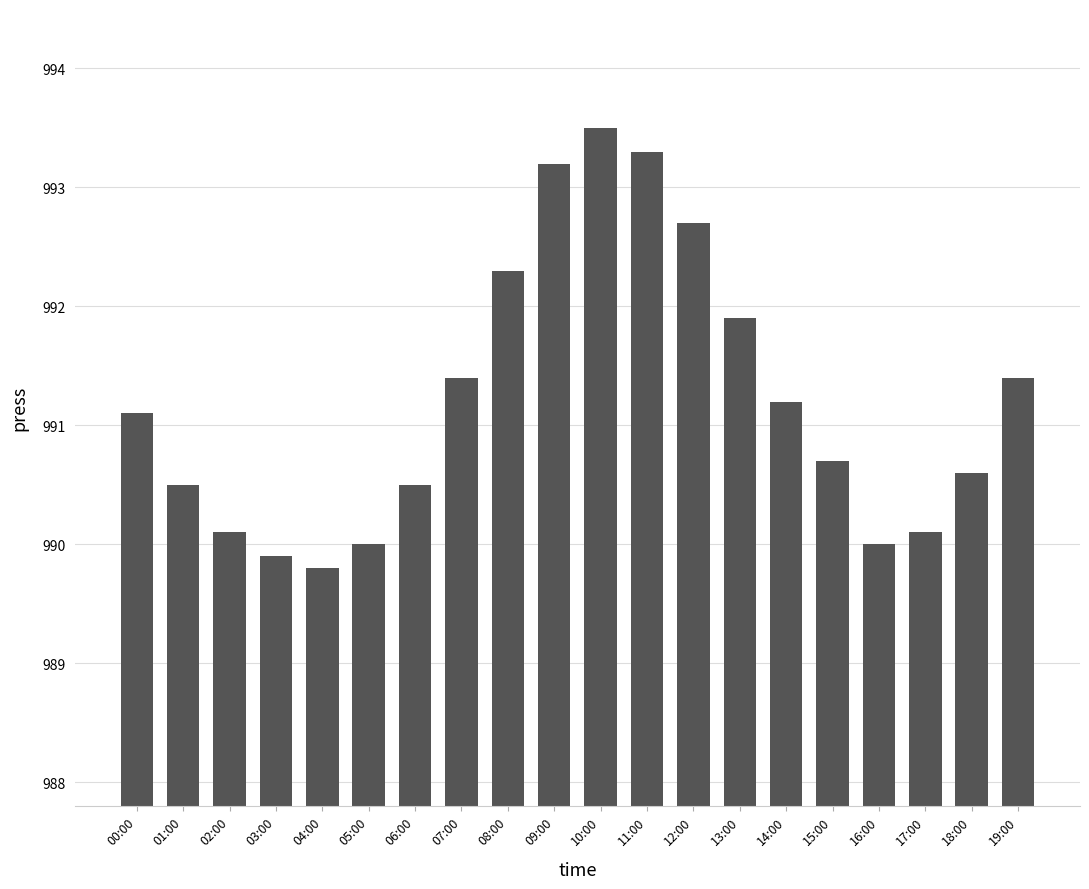

How many data points does each series have?

20